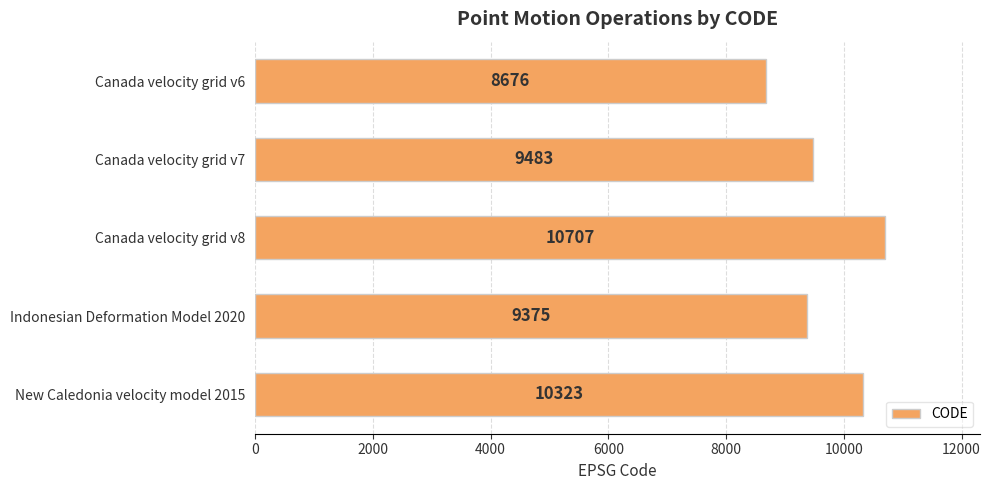

How many bars are there in total?

5